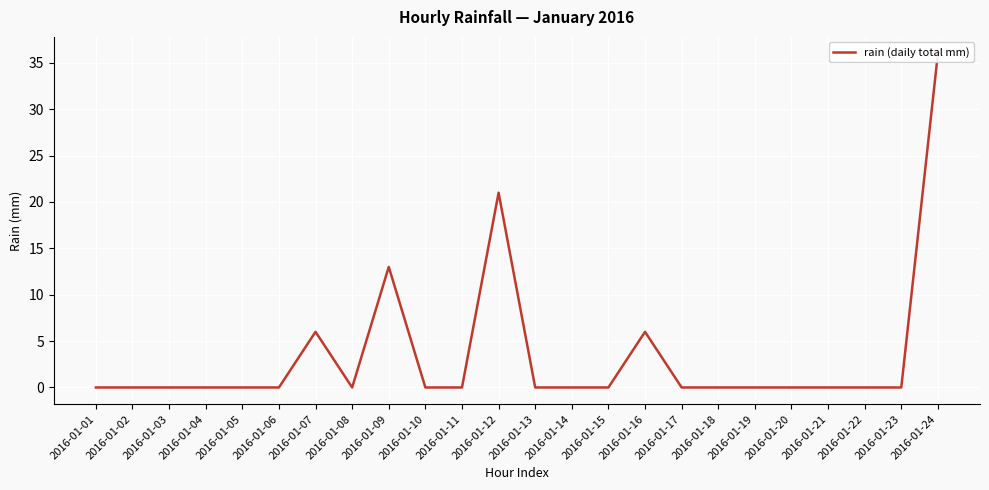

Where is the first local maximum?

2016-01-07